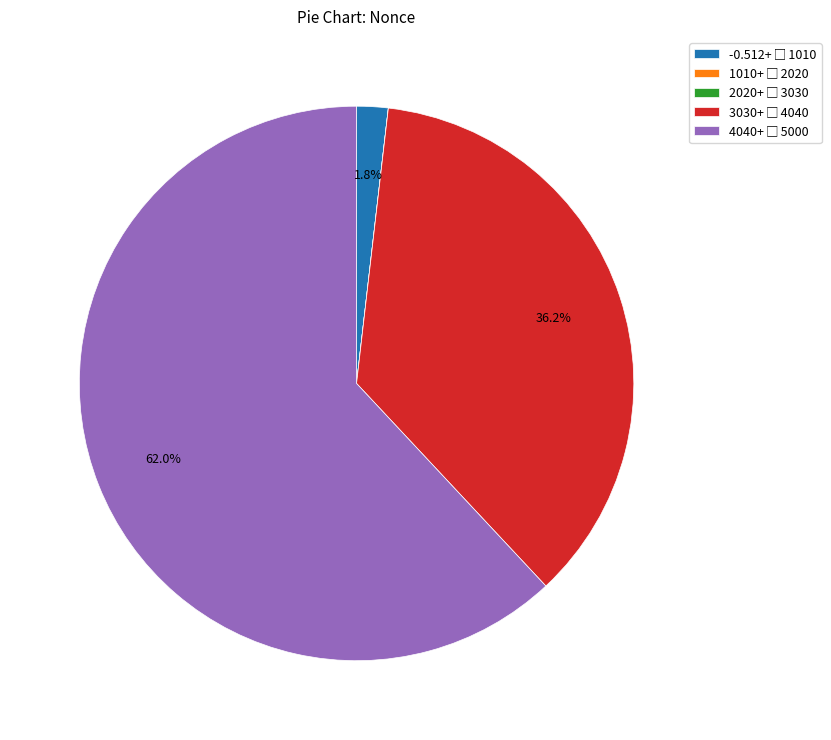

Is there any slice that represents more than half of the pie?

Yes